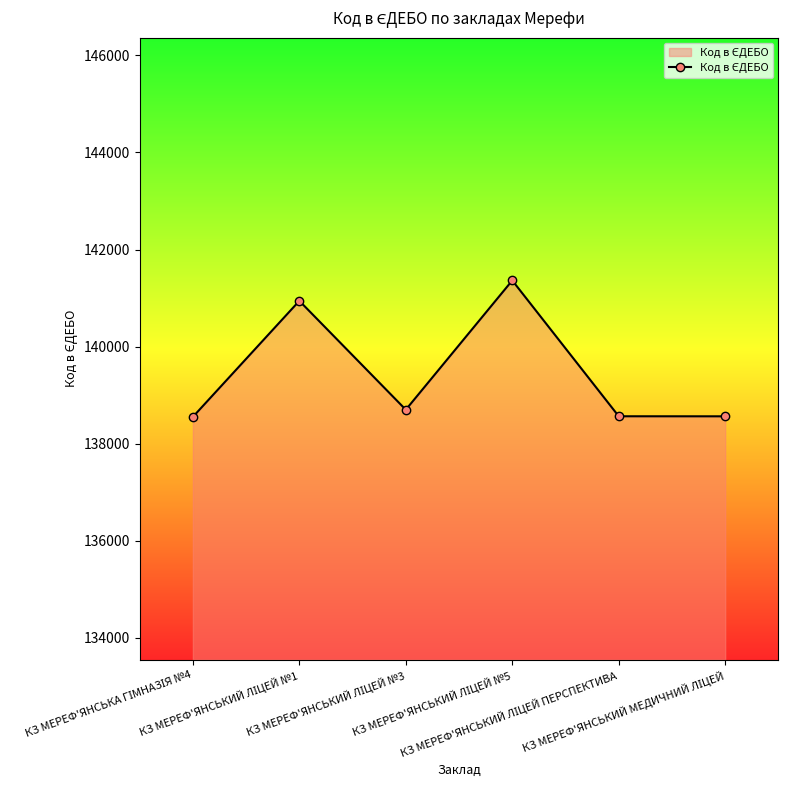

What is the value of the 4th point from the left?

141363